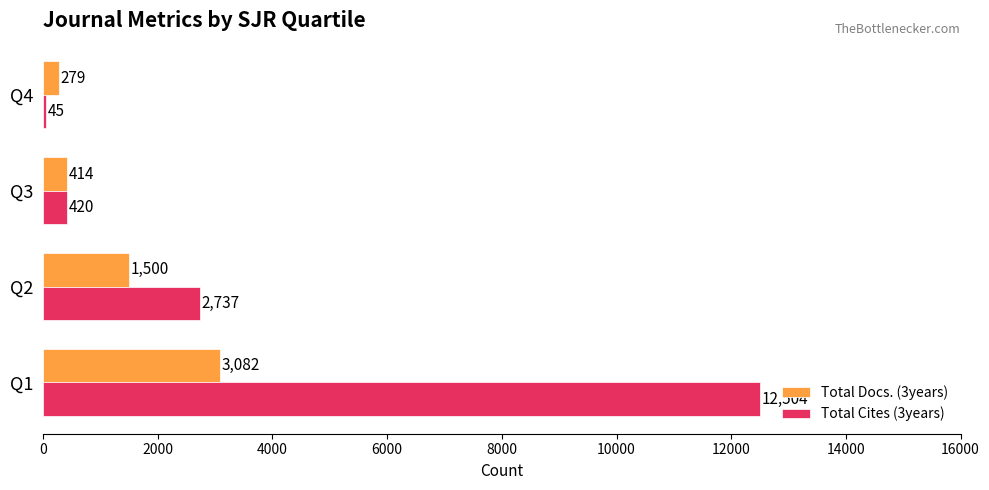

What is the approximate value of Total Cites (3years) at Q1, to the nearest 50?

12500